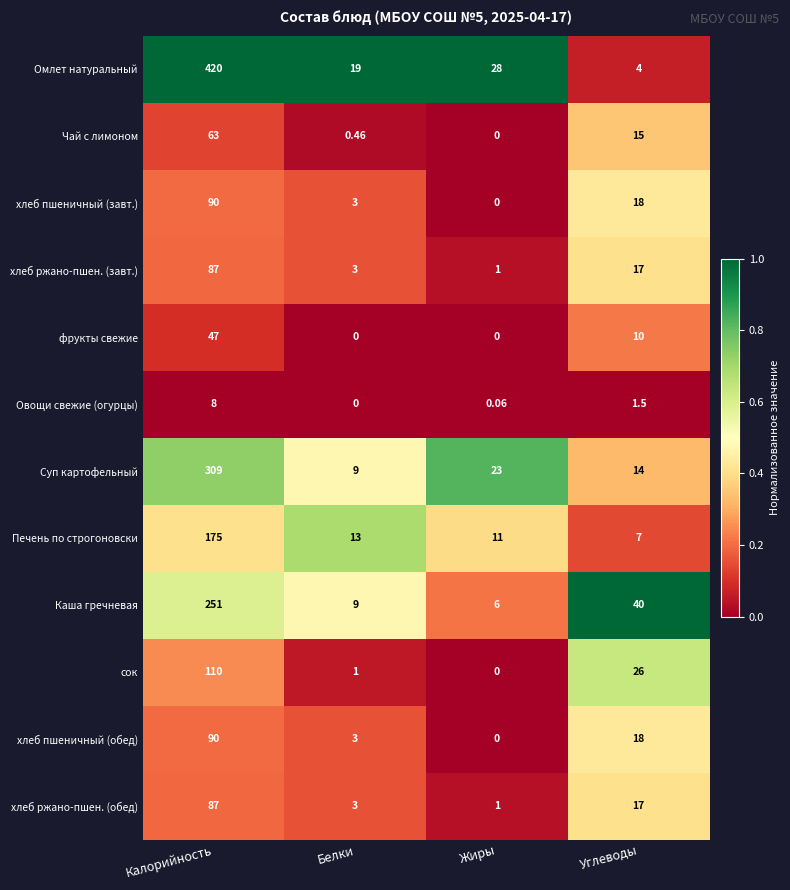

Which series changed the most between Калорийность and Углеводы?

Омлет натуральный